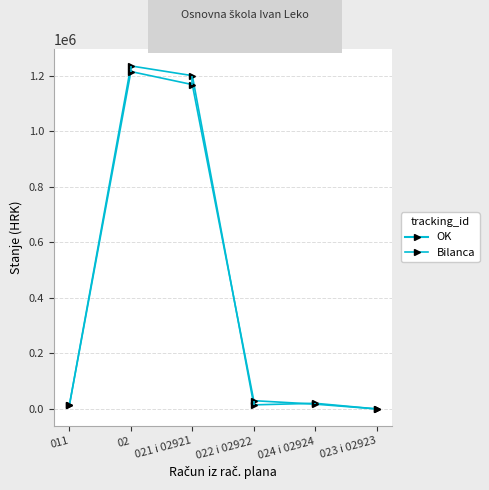

True or false: Stanje 1. siječnja has a value of 7547.4 at 011.

False